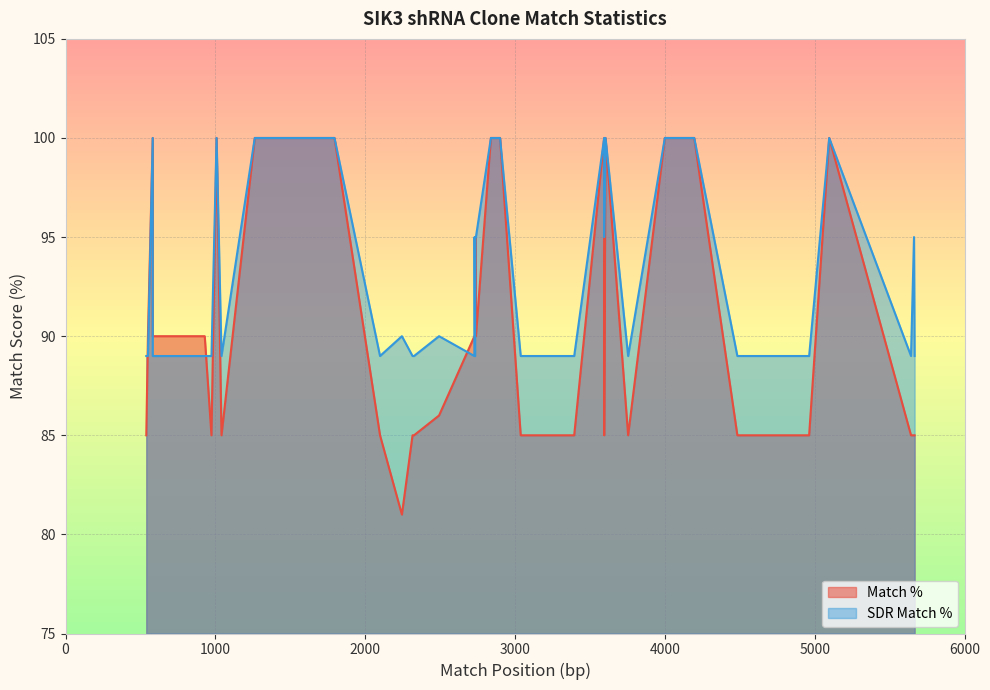

The value of Match % at TRCN0000244416 is 138. True or false?

False